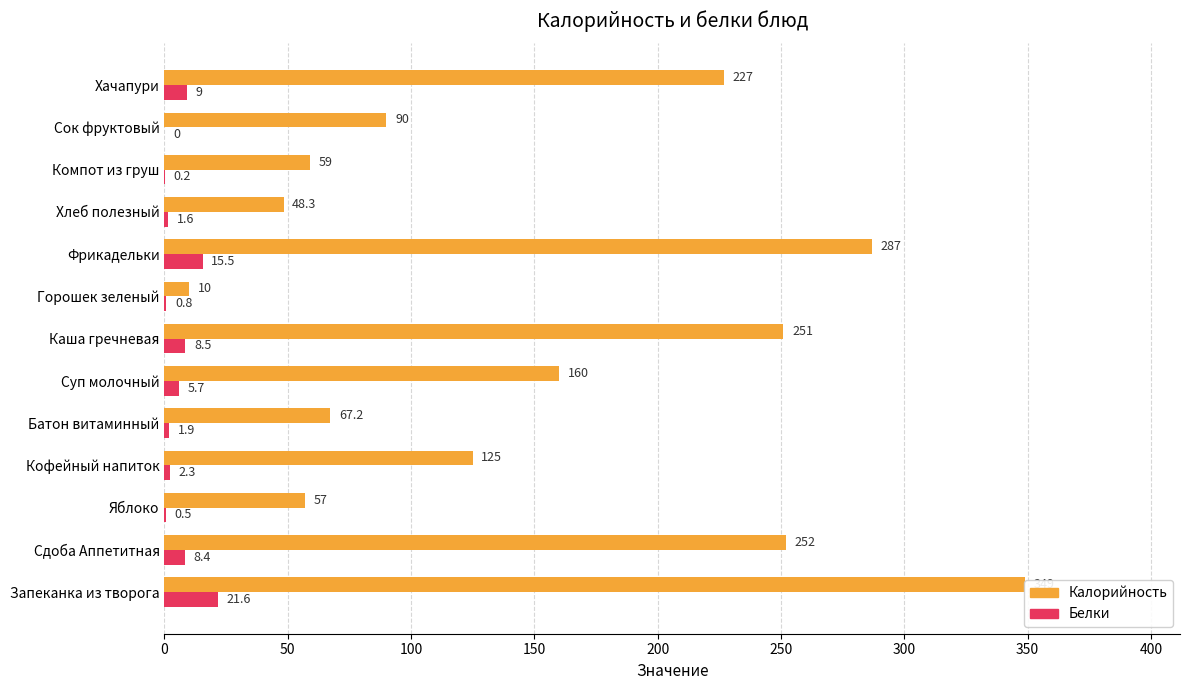

What position from the left is Сдоба Аппетитная?

2